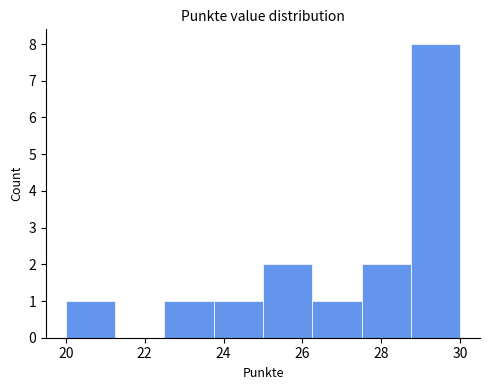

Reading left to right, transcribe this chart: for each bar, give the range it covers on the x-axis and its height. Neither the bar edges nor the heights are printed on the chart, so give them approximately, as read against the axes.

20.00 to 21.25: 1
21.25 to 22.50: 0
22.50 to 23.75: 1
23.75 to 25.00: 1
25.00 to 26.25: 2
26.25 to 27.50: 1
27.50 to 28.75: 2
28.75 to 30.00: 8